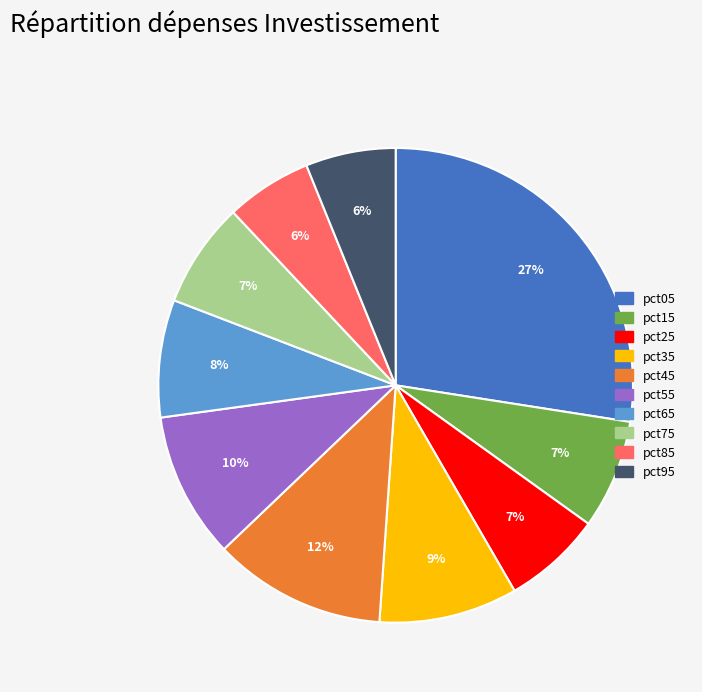

The pct85 slice represents 1% of the pie. True or false?

False